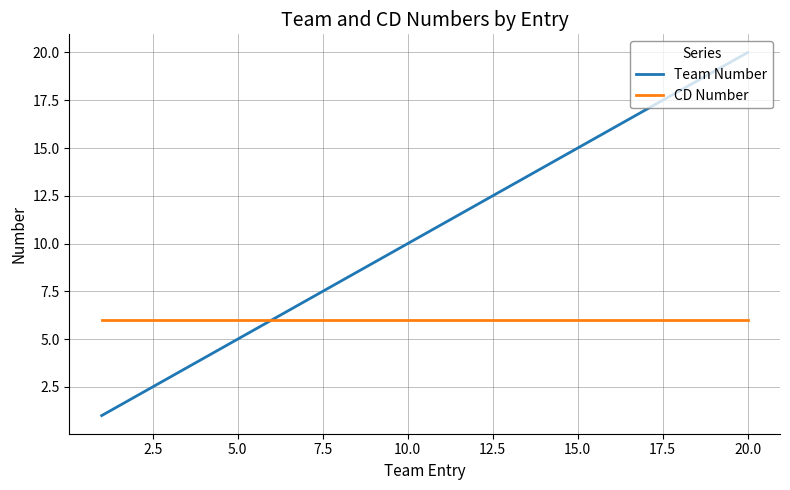

Is this an area chart (filled region under the line)?

No